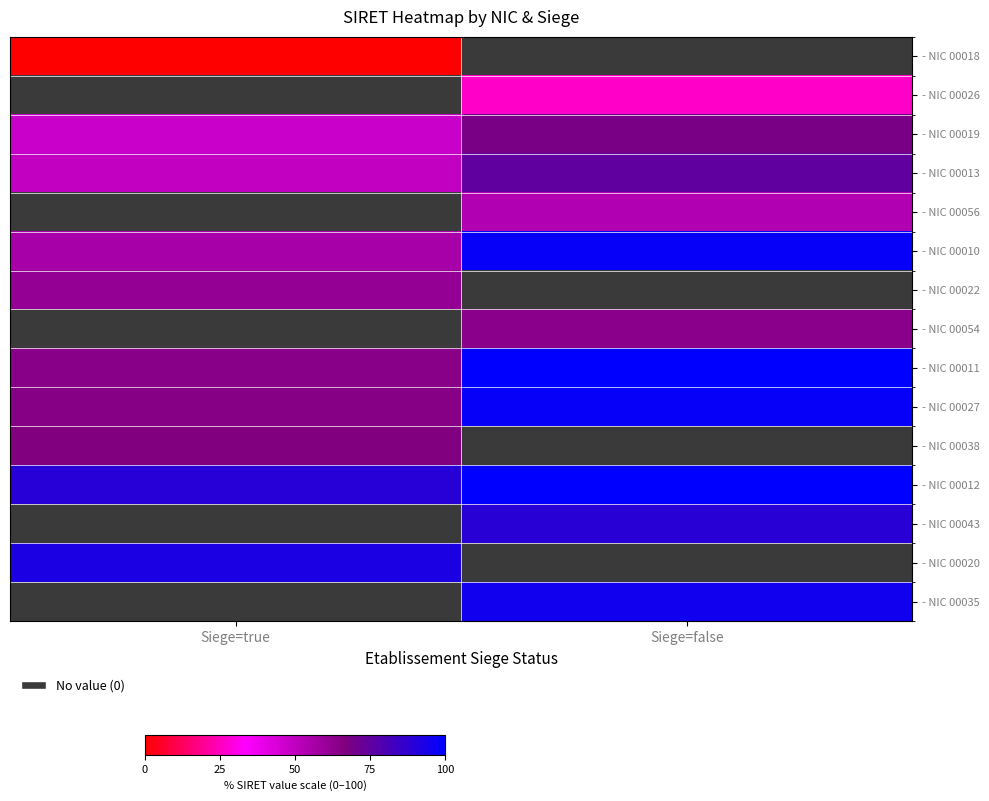

Is it true that - NIC 00027 equals 65.0 at Siege=true?

True